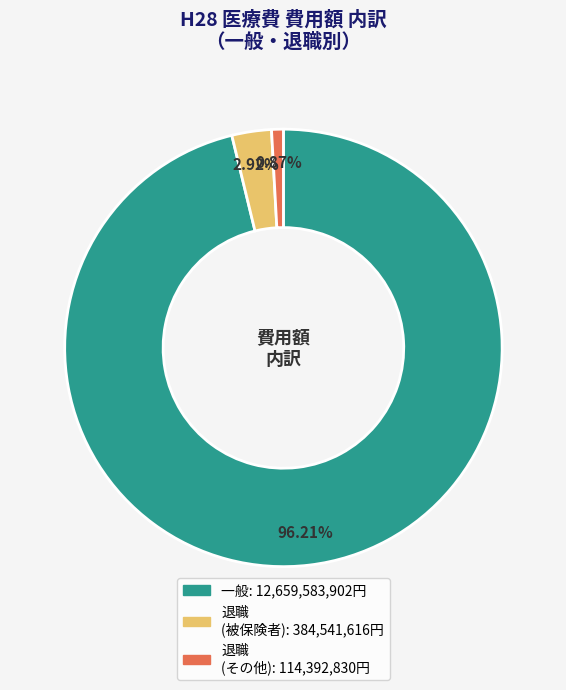

Is there any slice that represents more than half of the pie?

Yes